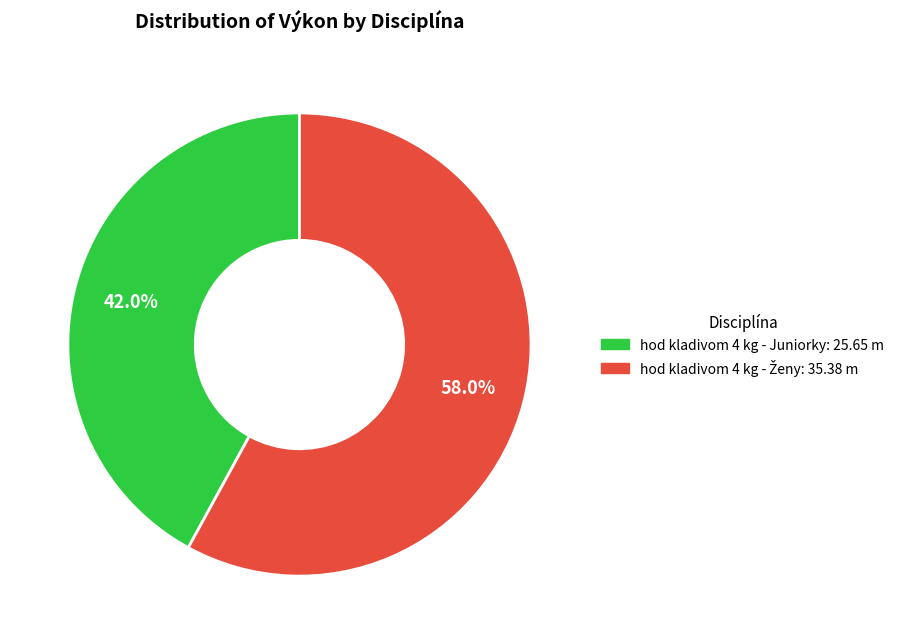

Count the number of slices in the pie.

2